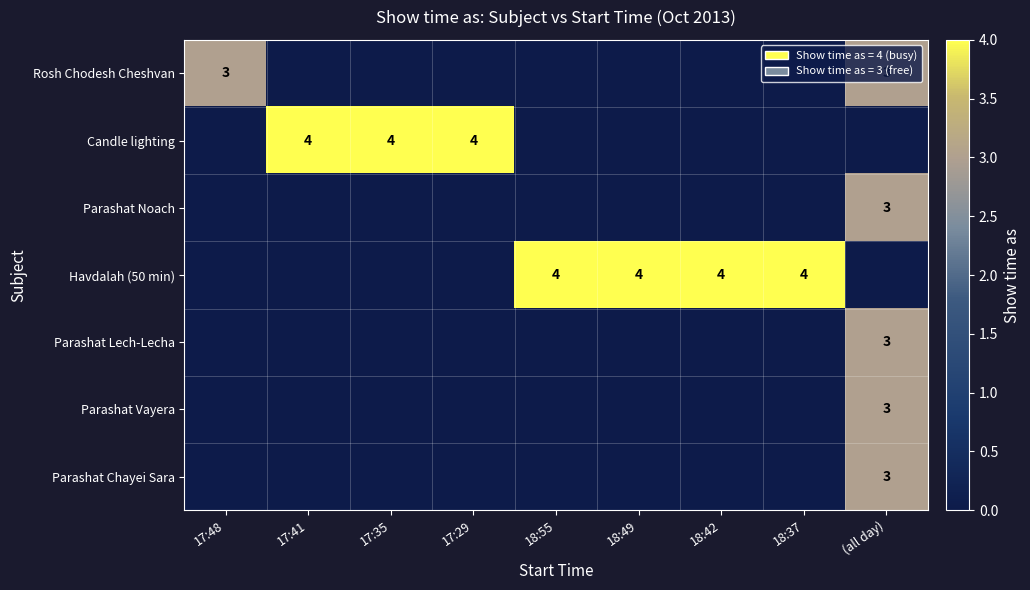

What is the sum of the Havdalah (50 min) values at 18:37 and 18:42?

8